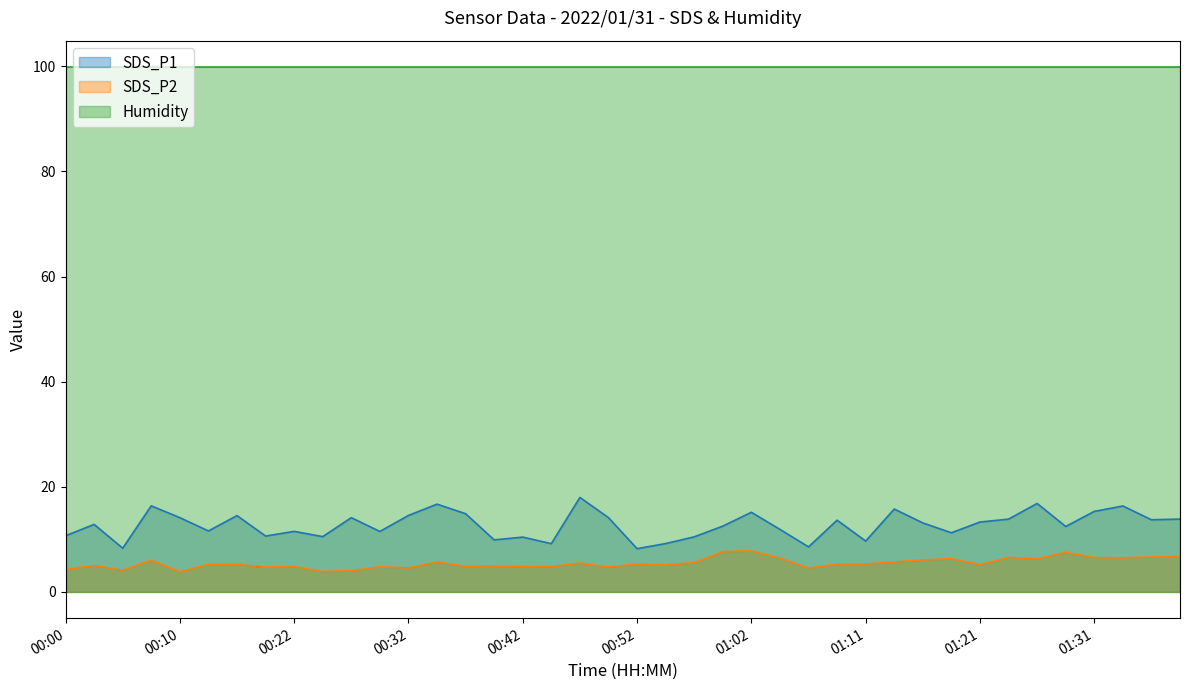

True or false: SDS_P2 and SDS_P1 cross at least once.

False